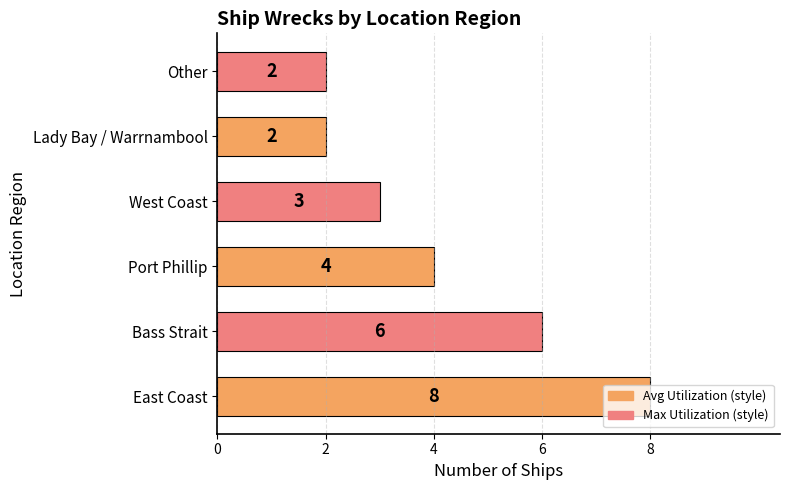

Which has a higher value, Port Phillip or Lady Bay / Warrnambool?

Port Phillip